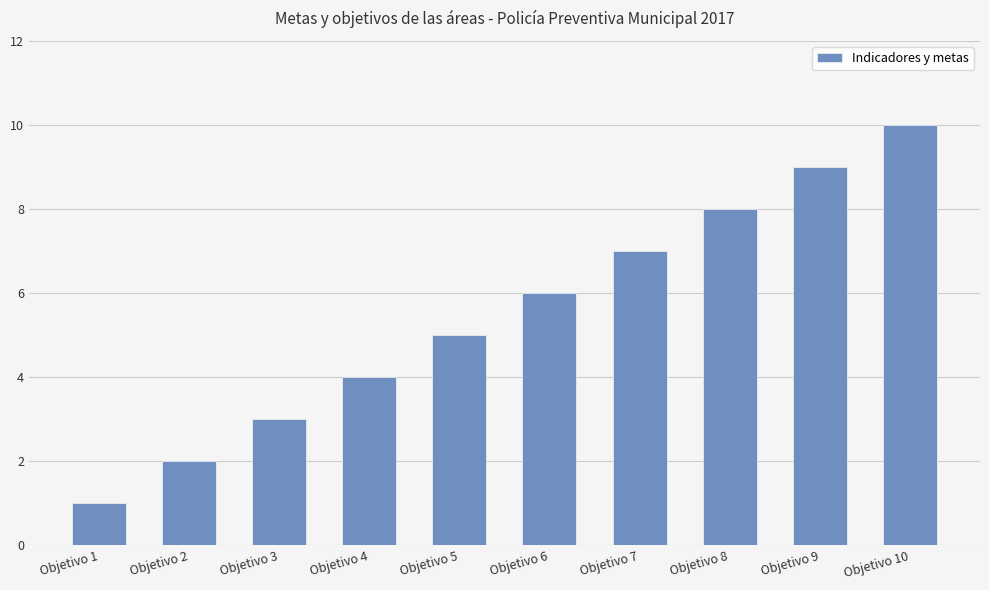

Where is the data nearest to the value 5?

Objetivo 5